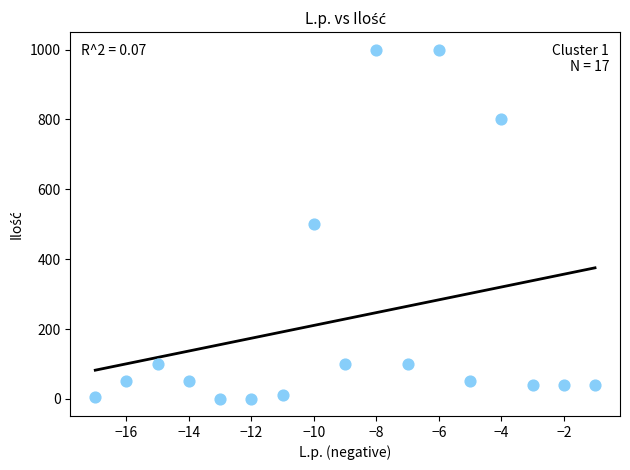

What is the range of Y values (max minus min)?

999